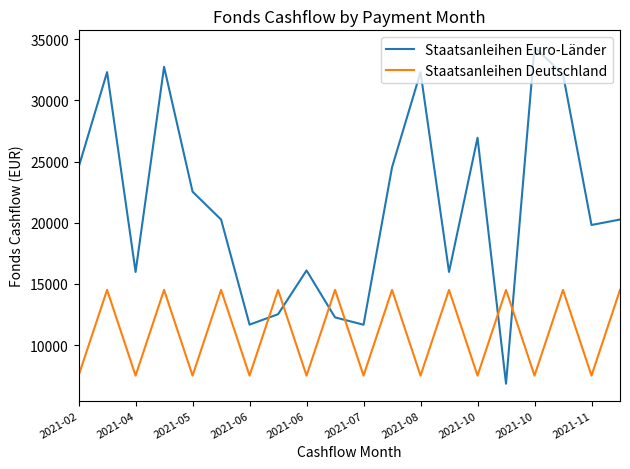

How many intersections are there between Staatsanleihen Deutschland and Staatsanleihen Euro-Länder?

6